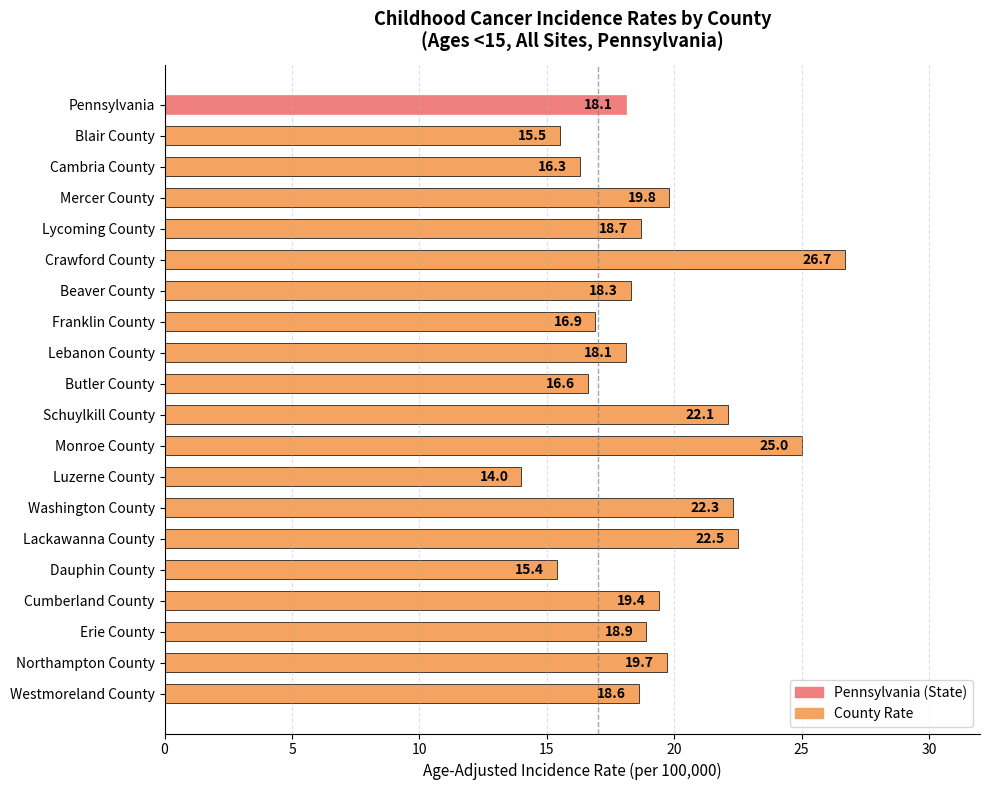

What is the change in value from Butler County to Erie County?

+2.3